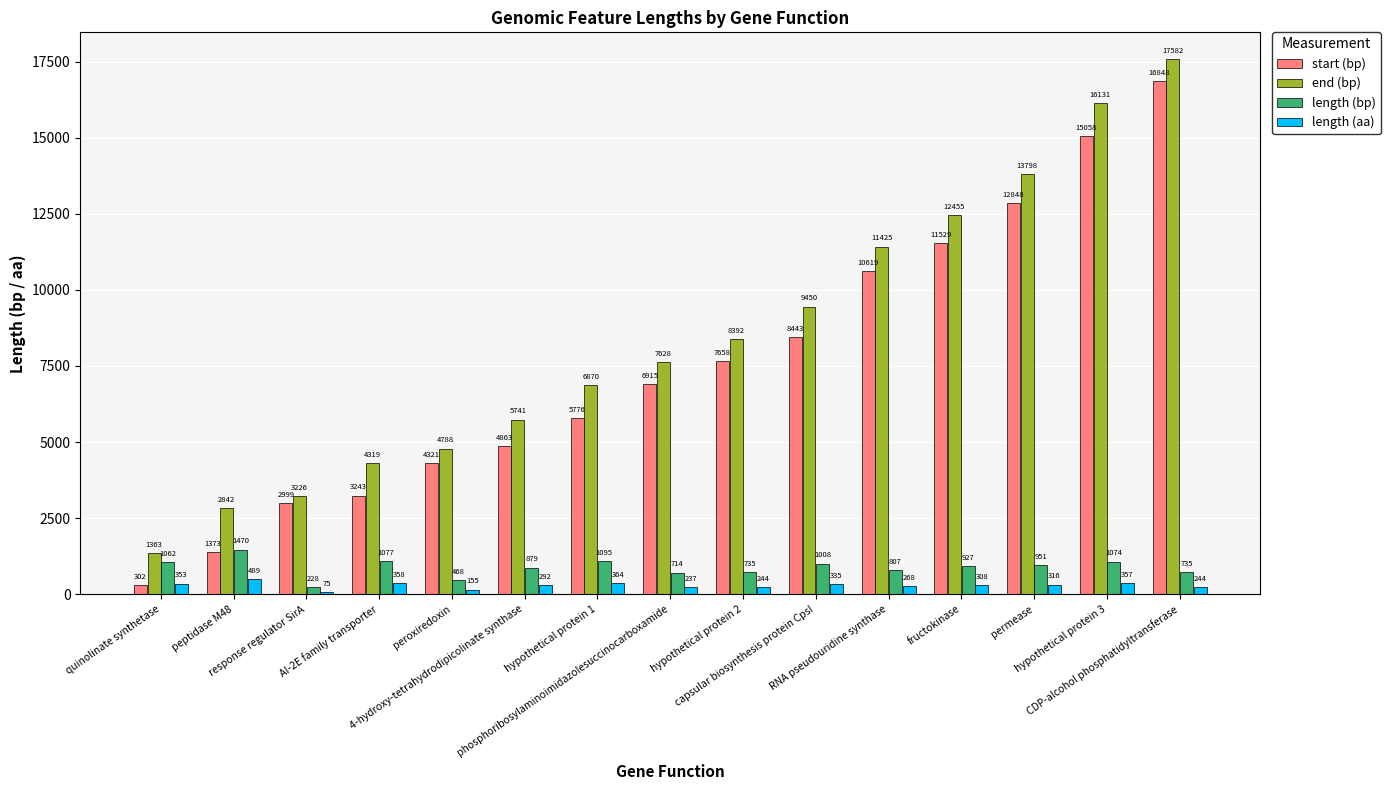

What is the sum of all start (bp) values?

112795